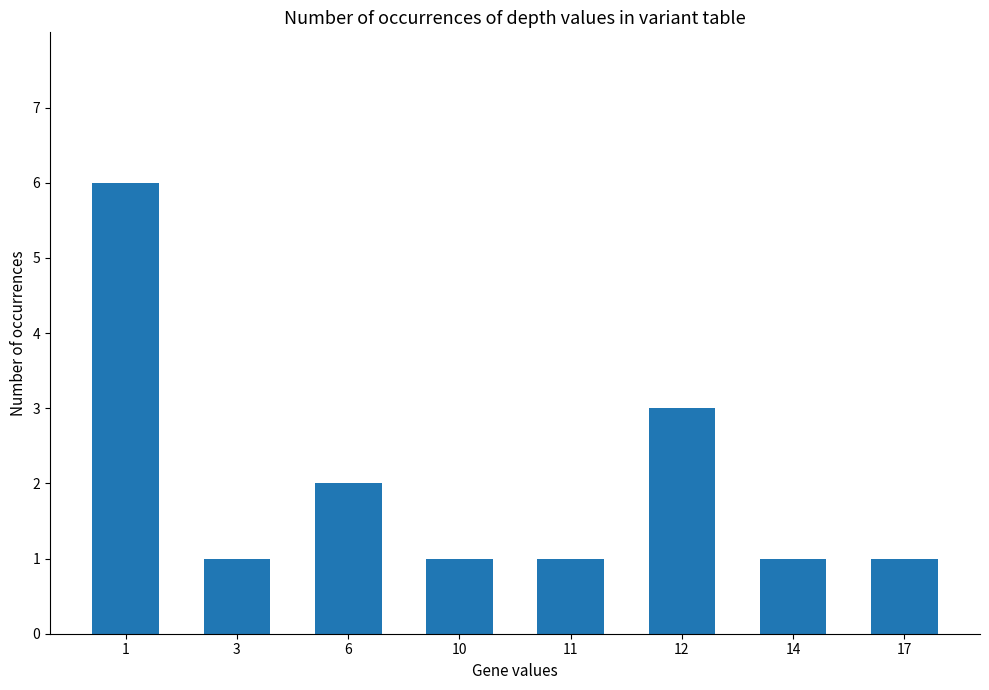

True or false: the data shows 2 at 14.

False